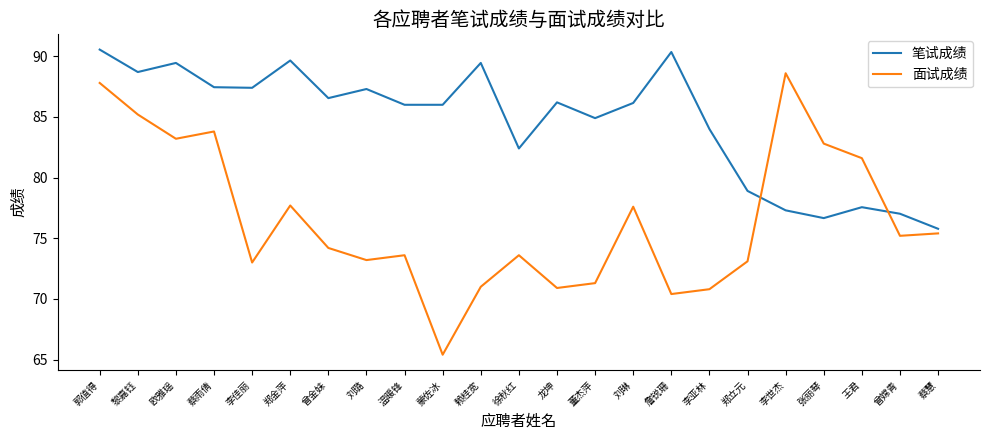

Is the value of 面试成绩 at 李亚林 greater than the value of 笔试成绩 at 曾嫦青?

No